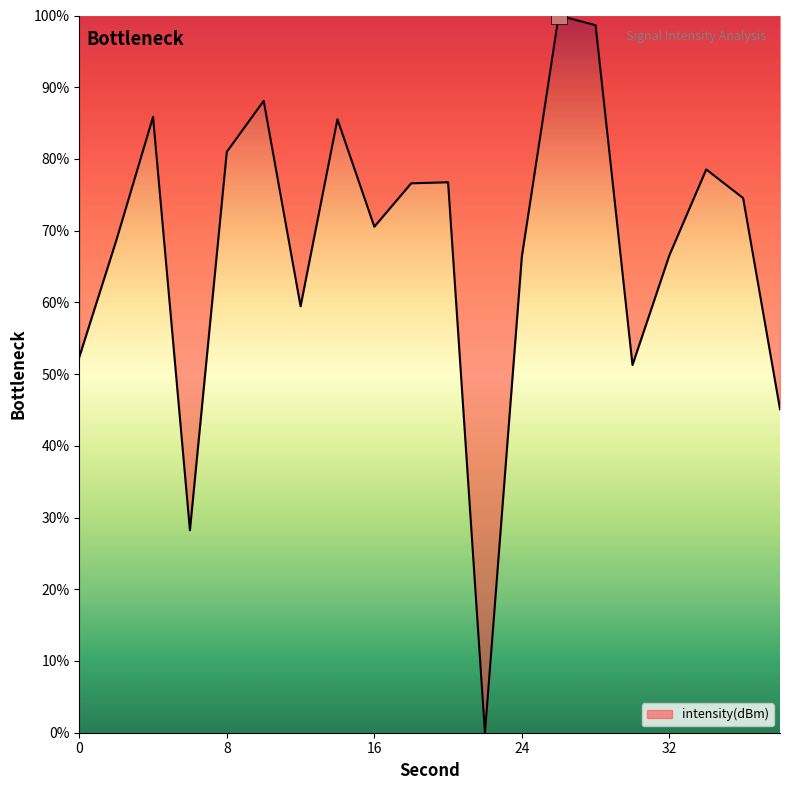

What is the maximum value shown in the chart?

100.0